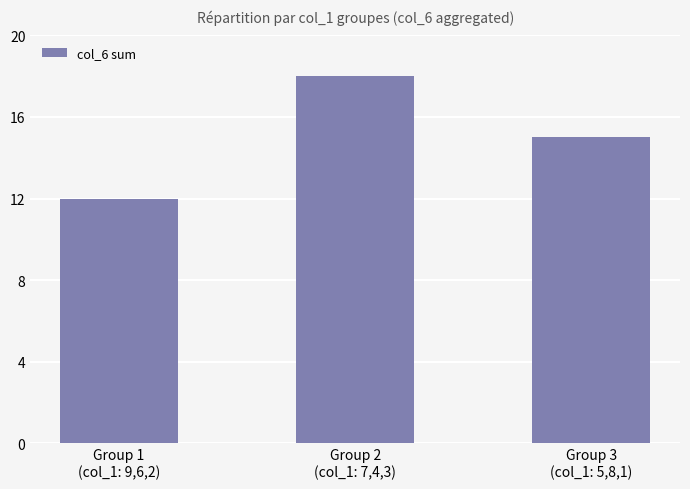

Approximately how many times larger is the value at Group 3
(col_1: 5,8,1) compared to Group 2
(col_1: 7,4,3)?

0.8